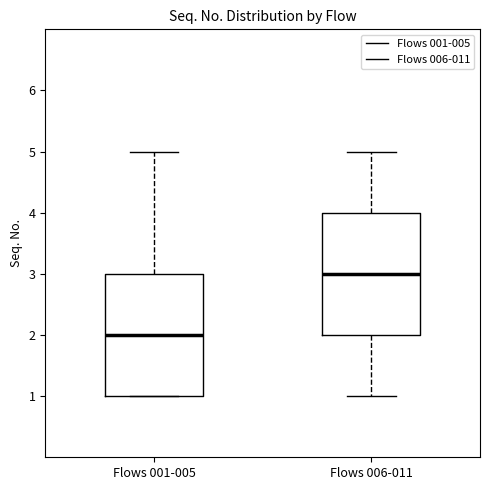

Reading left to right, transcribe this box plot: for each box, give where its median line is, the range the box spans, and where its two whiskers end, as read against the y-axis. The values are not printed on the chart, so give them approximately, as read against the axis.

Flows 001-005: median 2, box 1 to 3, whiskers 1 to 5
Flows 006-011: median 3, box 2 to 4, whiskers 1 to 5